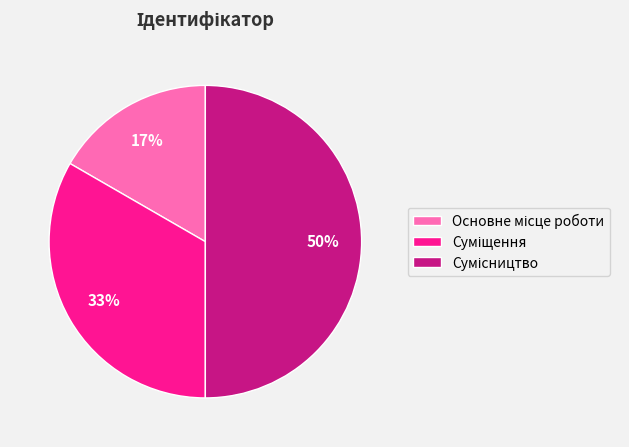

To the nearest percent, what is the difference between the largest and smallest slice percentages?

33%